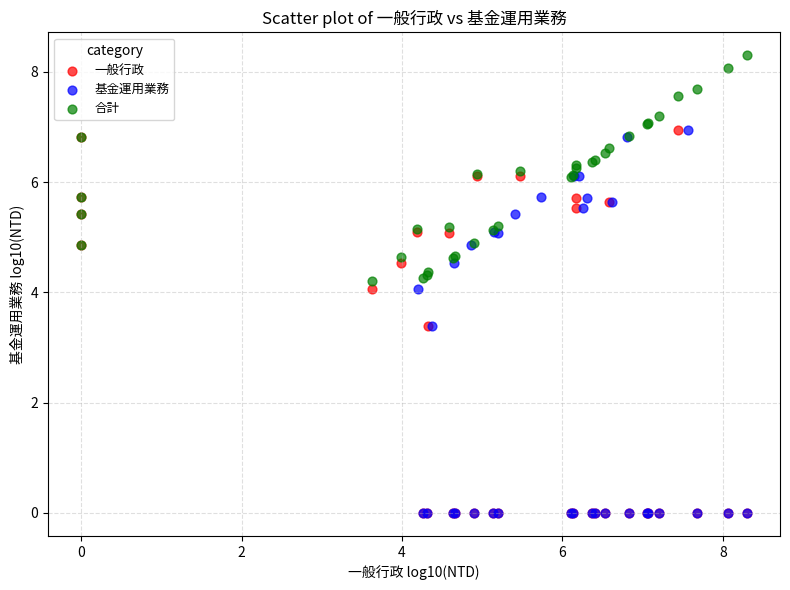

Which series reaches the maximum Y coordinate?

合計